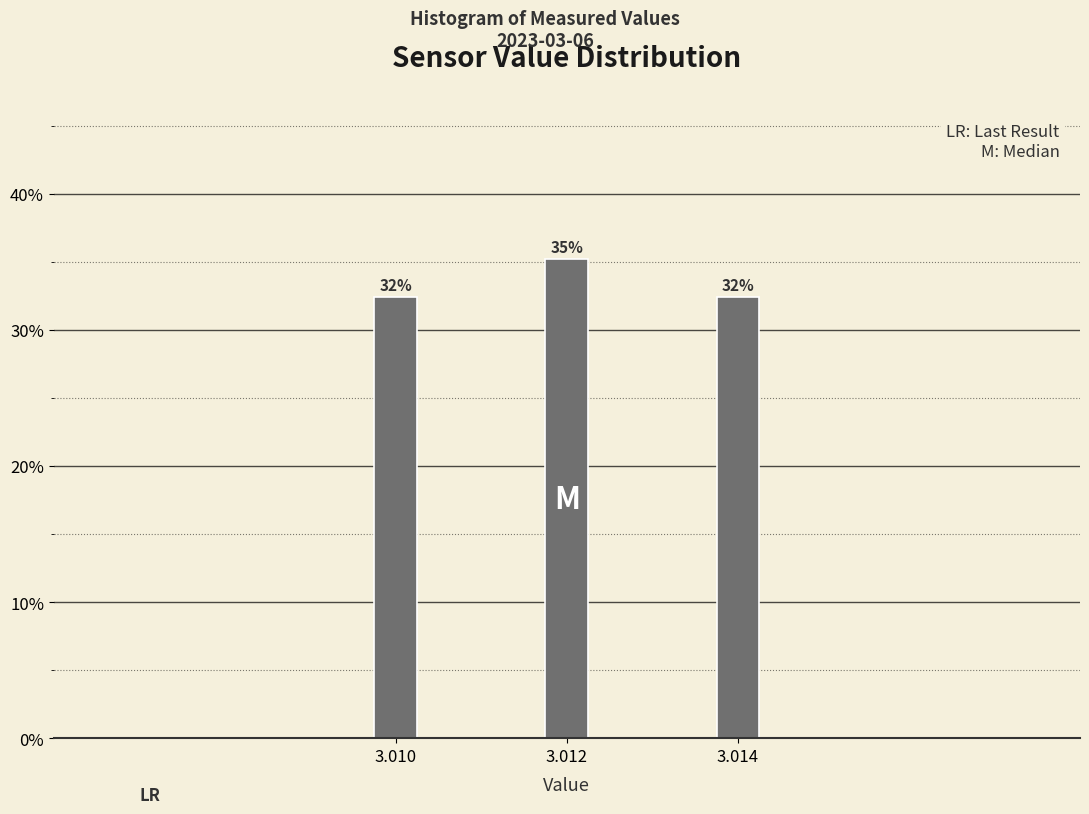

Are the bars horizontal?

No